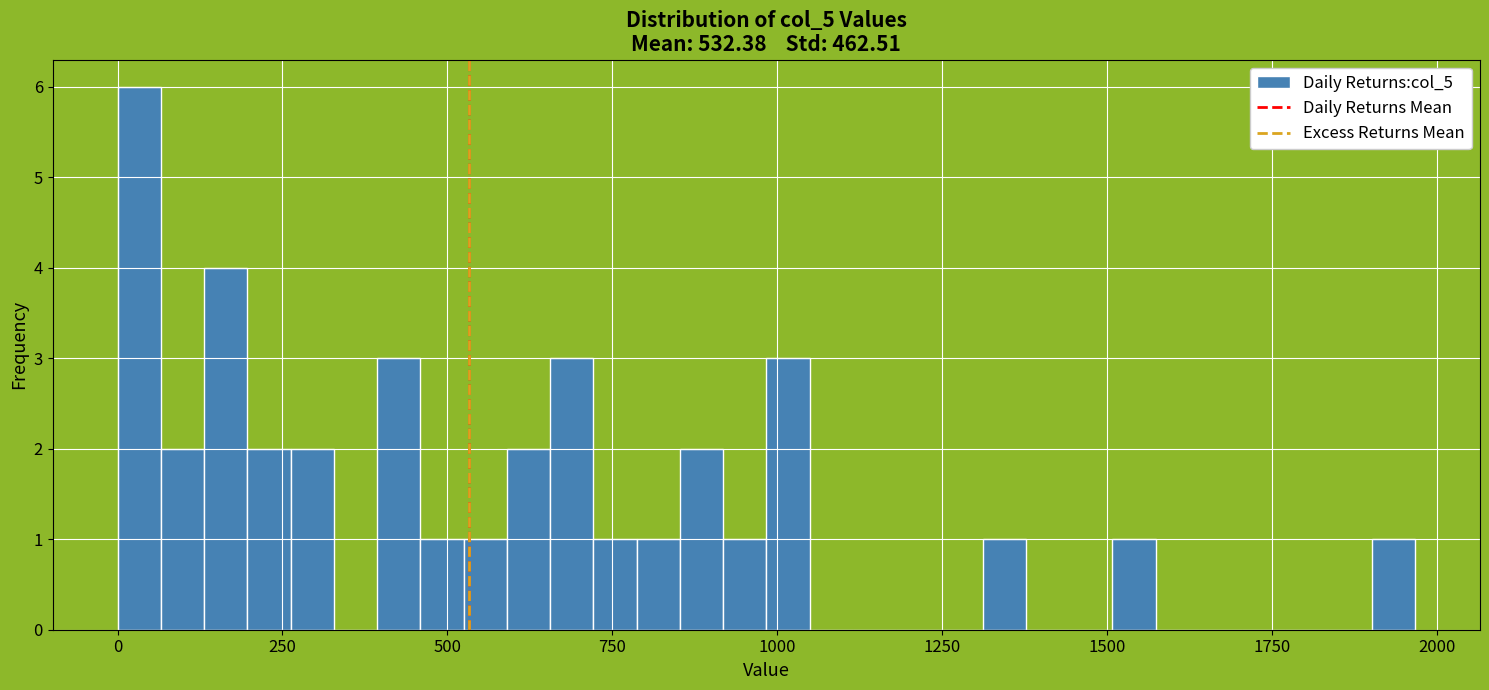

Read against the x-axis, roughly where is the centre of the tallest bar?

50